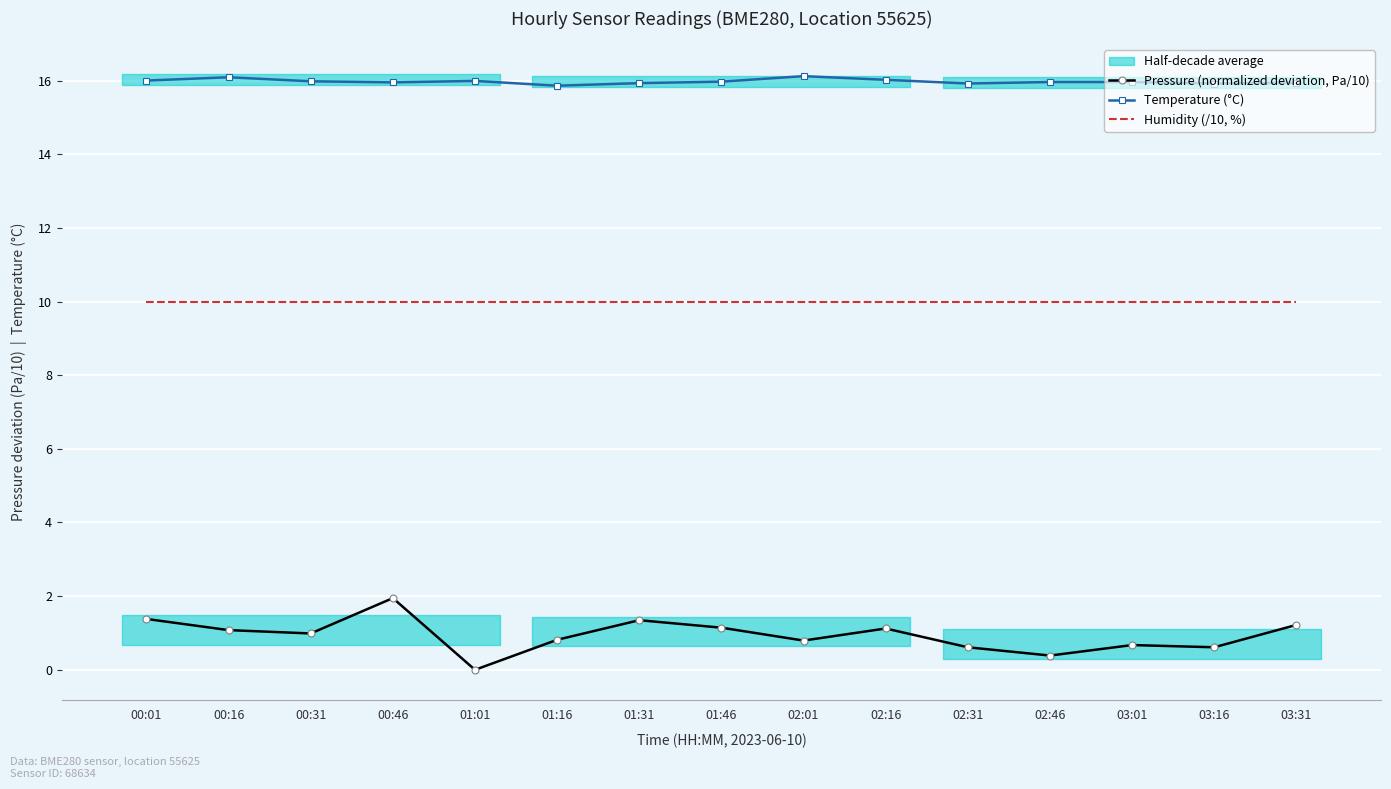

What is the highest value of the Temperature (°C) series?

16.1